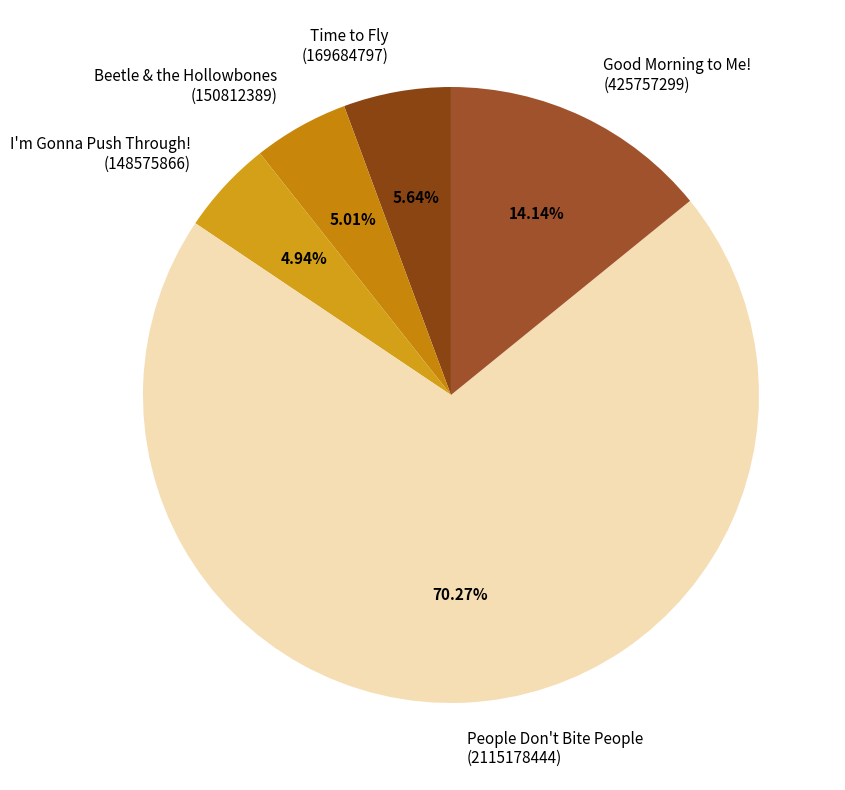

Is there any slice that represents more than half of the pie?

Yes